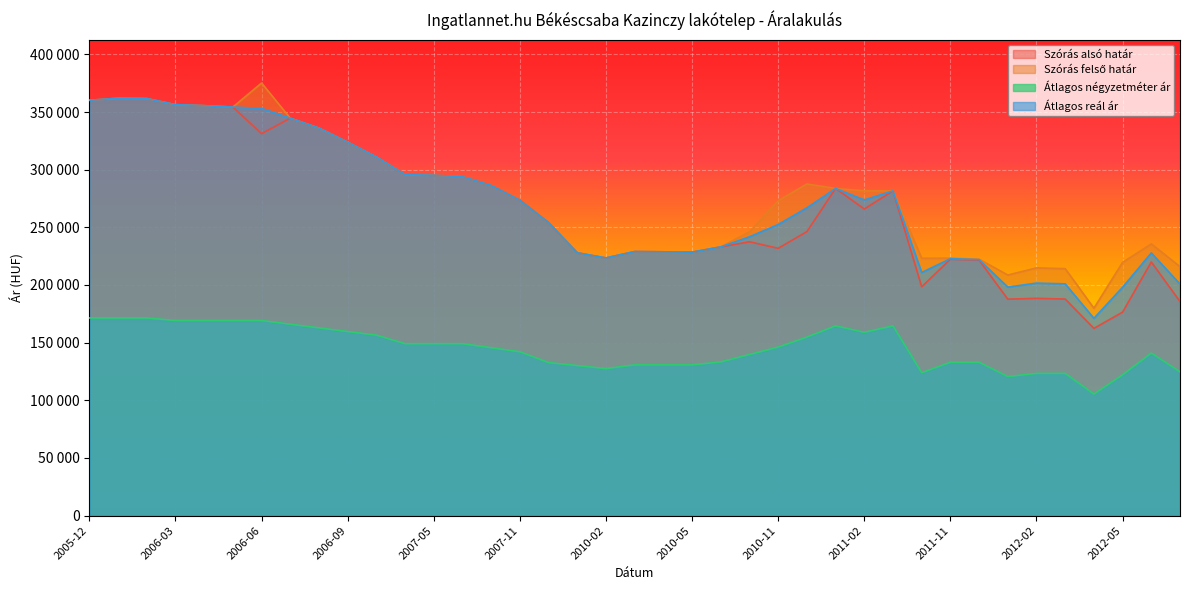

Which series has the largest range (max minus min)?

Szórás alsó határ